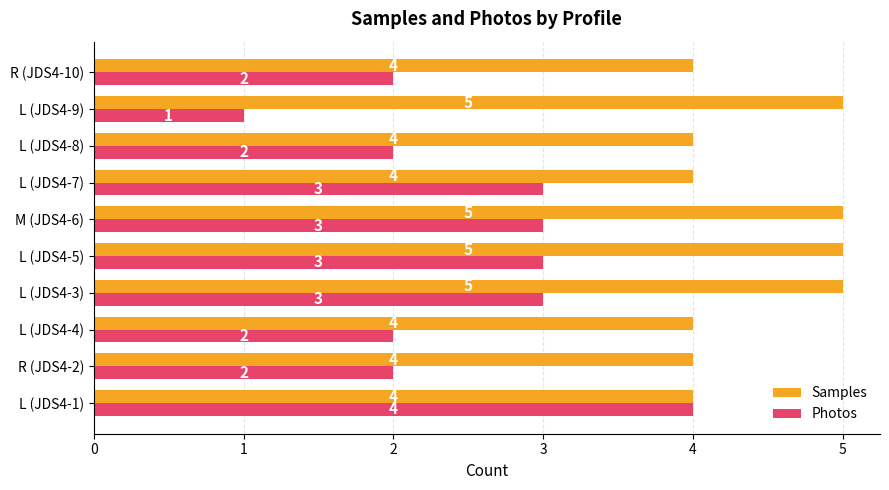

What is the sum of all Samples values?

44